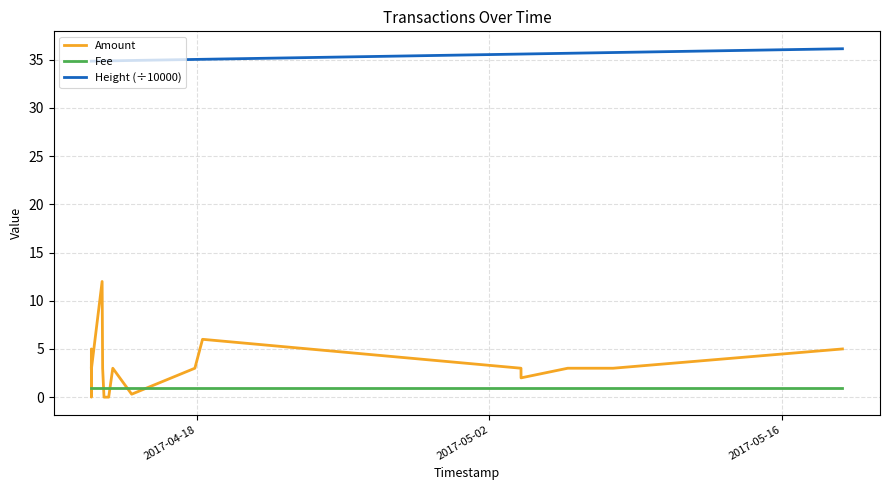

Does the chart display data point markers on the line(s)?

No